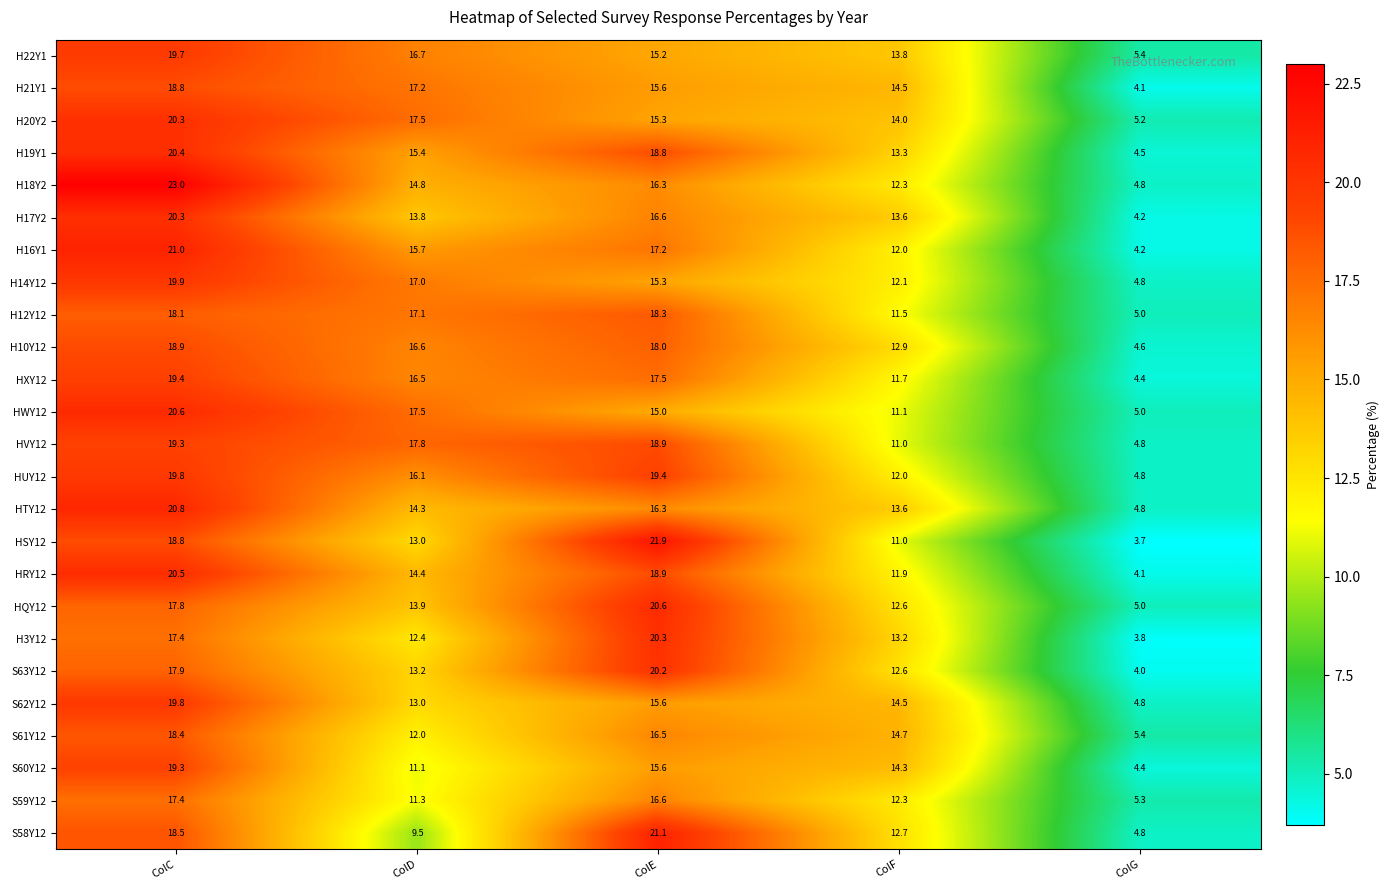

Read the HXY12 value at ColD.

16.5